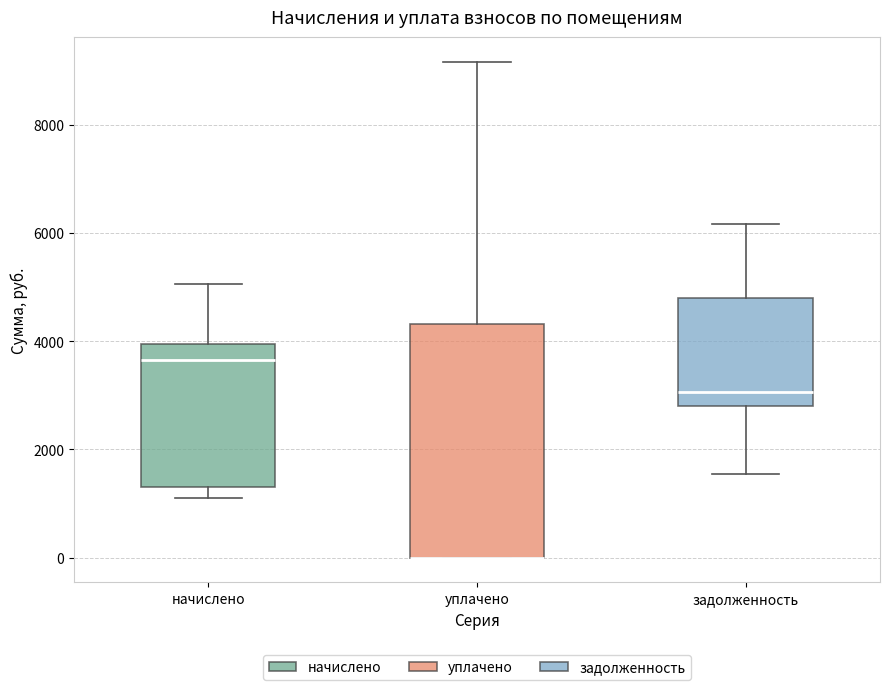

Comparing the boxes themselves (not the whiskers), which one is the tallest?

уплачено